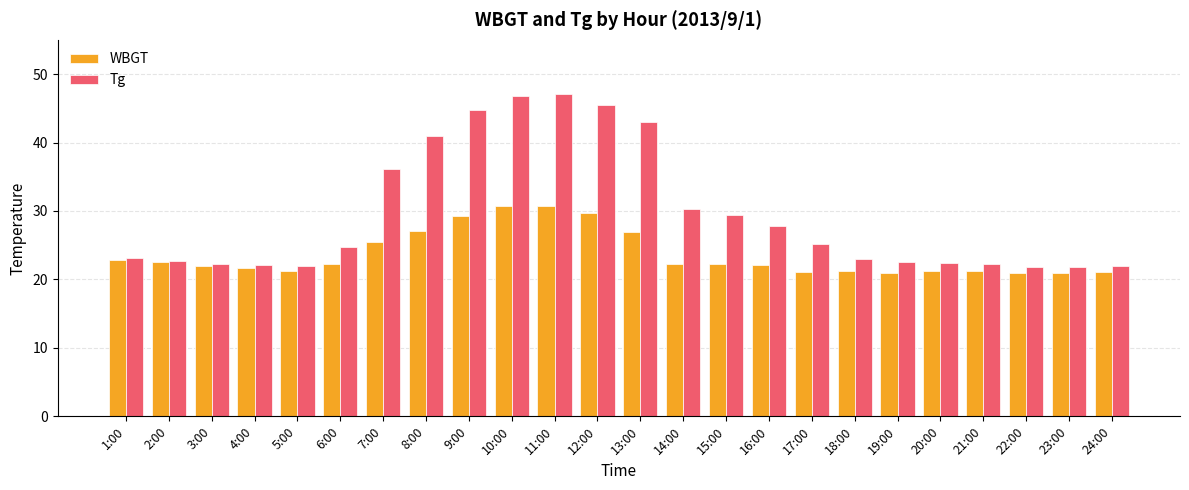

What position from the right is 21:00?

4